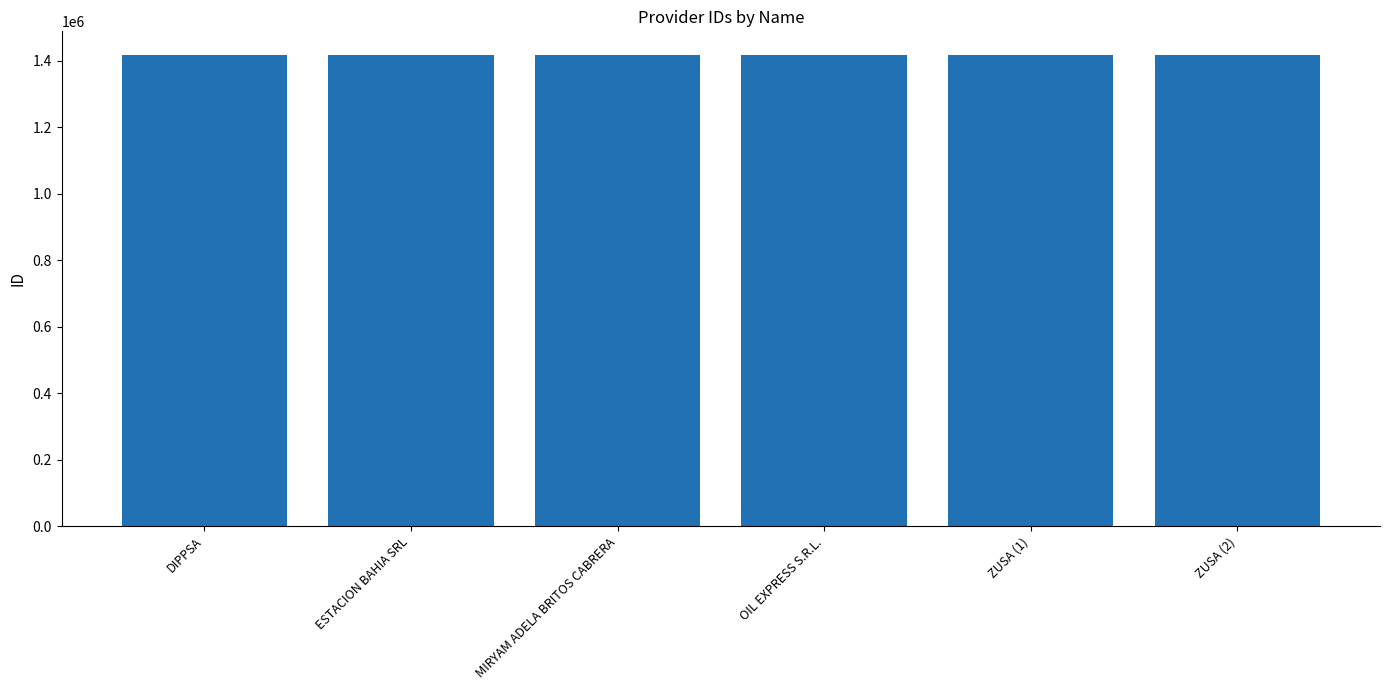

What position from the left is ZUSA (1)?

5